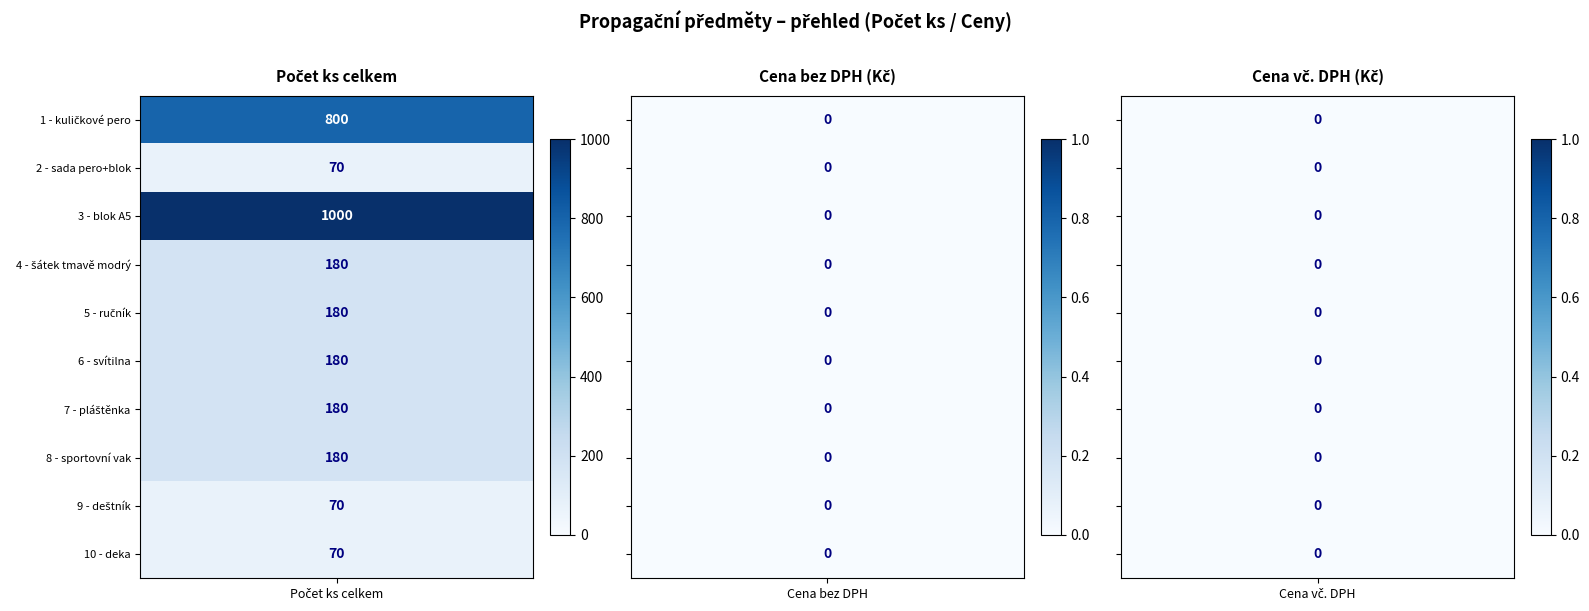

The kuličkové pero - kovové series shows -462 at svítilna. True or false?

False